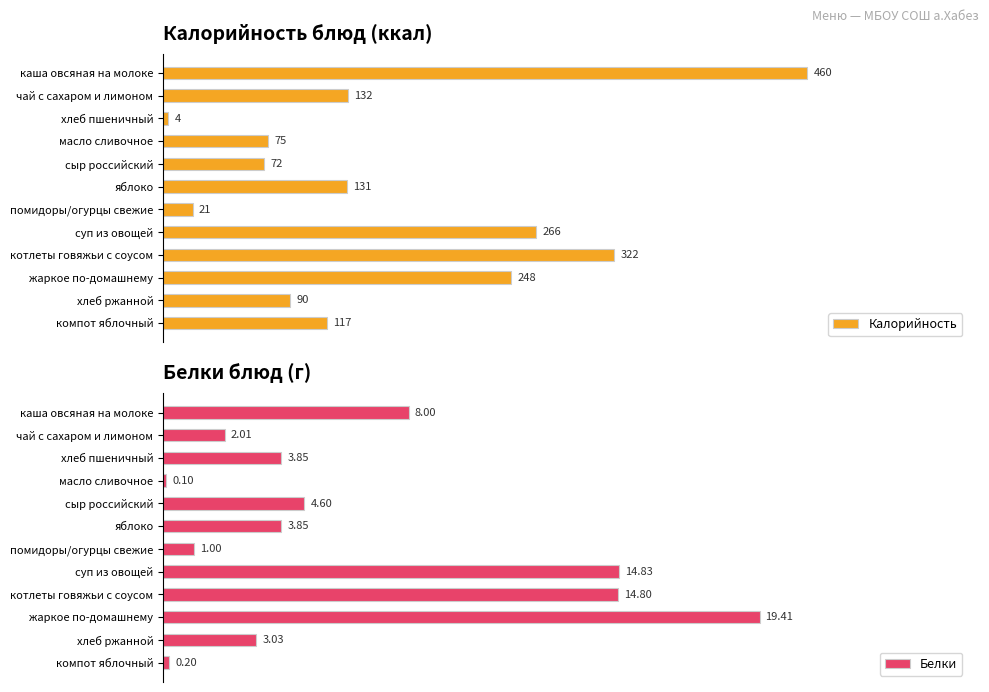

At which label is Белки closest to 9?

каша овсяная на молоке